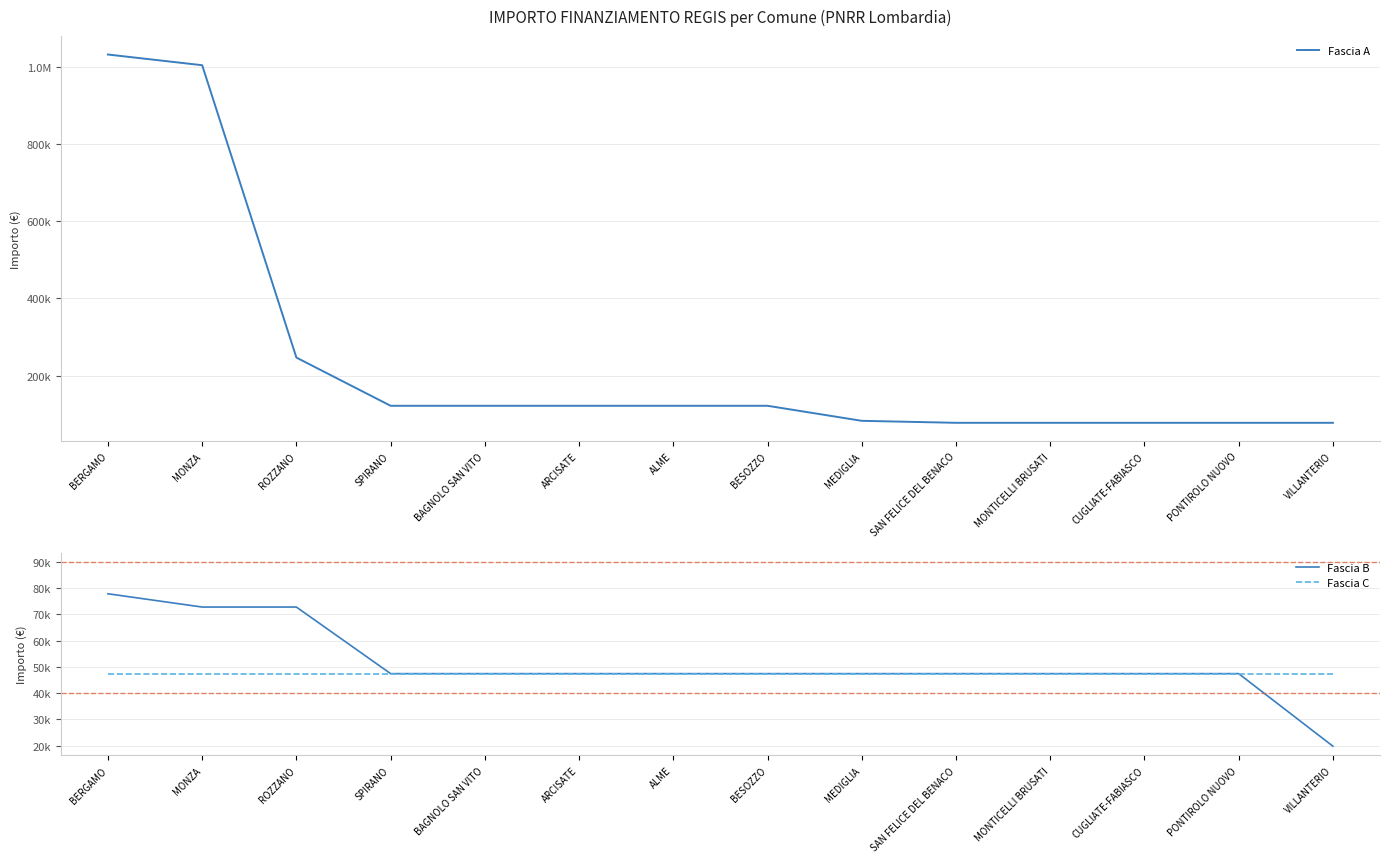

At CUGLIATE-FABIASCO, list the series in order from smallest to largest.

Fascia B, Fascia C, Fascia A